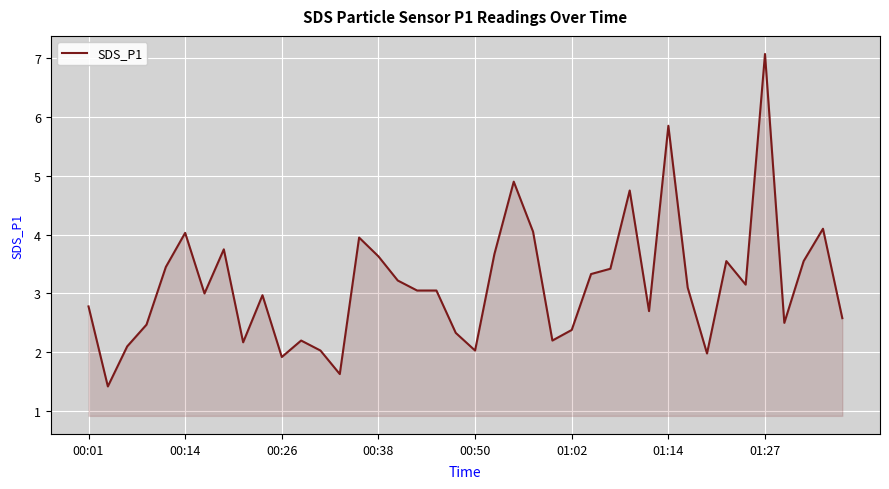

What is the greatest value displayed?

7.1